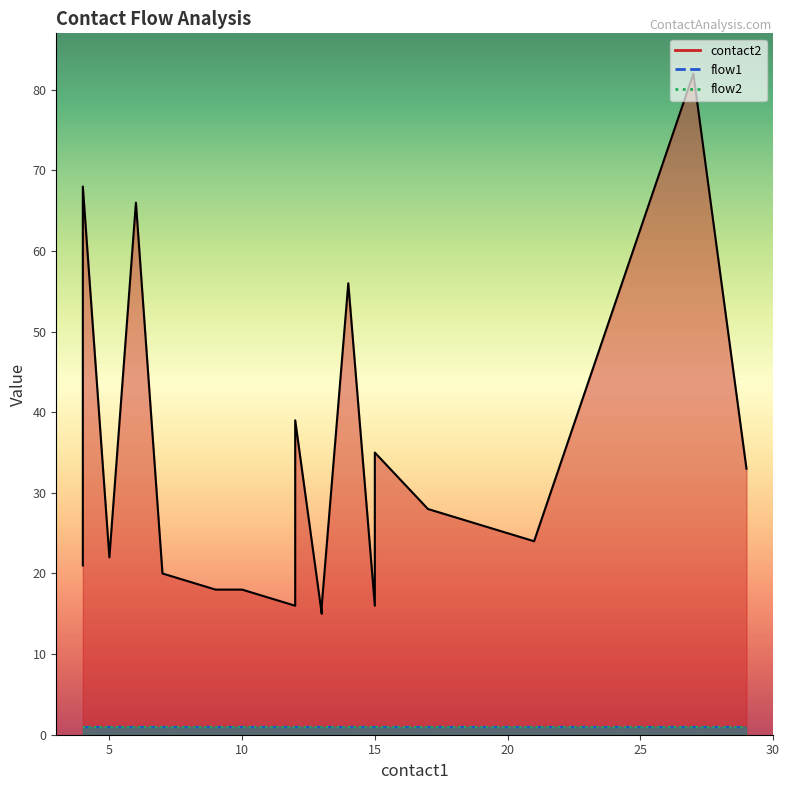

True or false: flow2 and flow1 cross at least once.

False